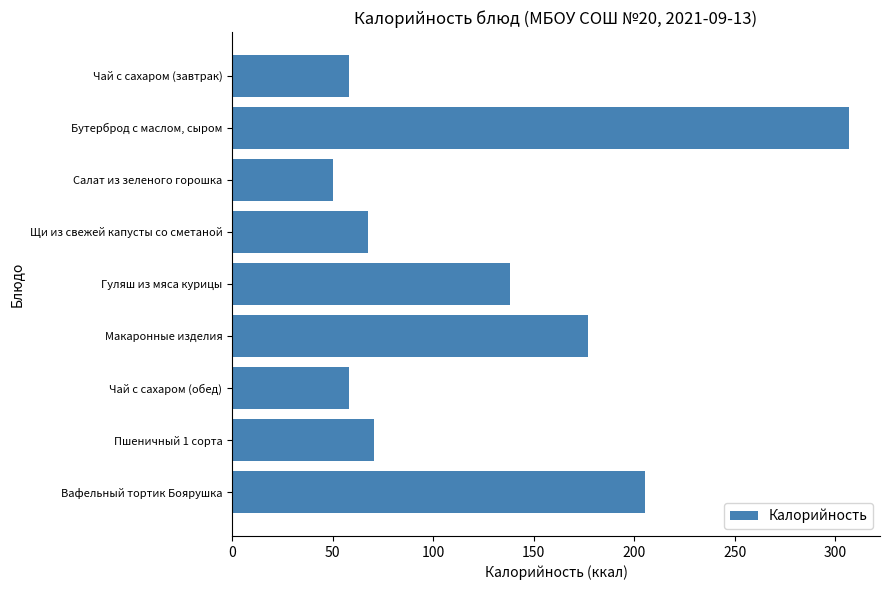

What is the approximate value at Пшеничный 1 сорта?

70.8